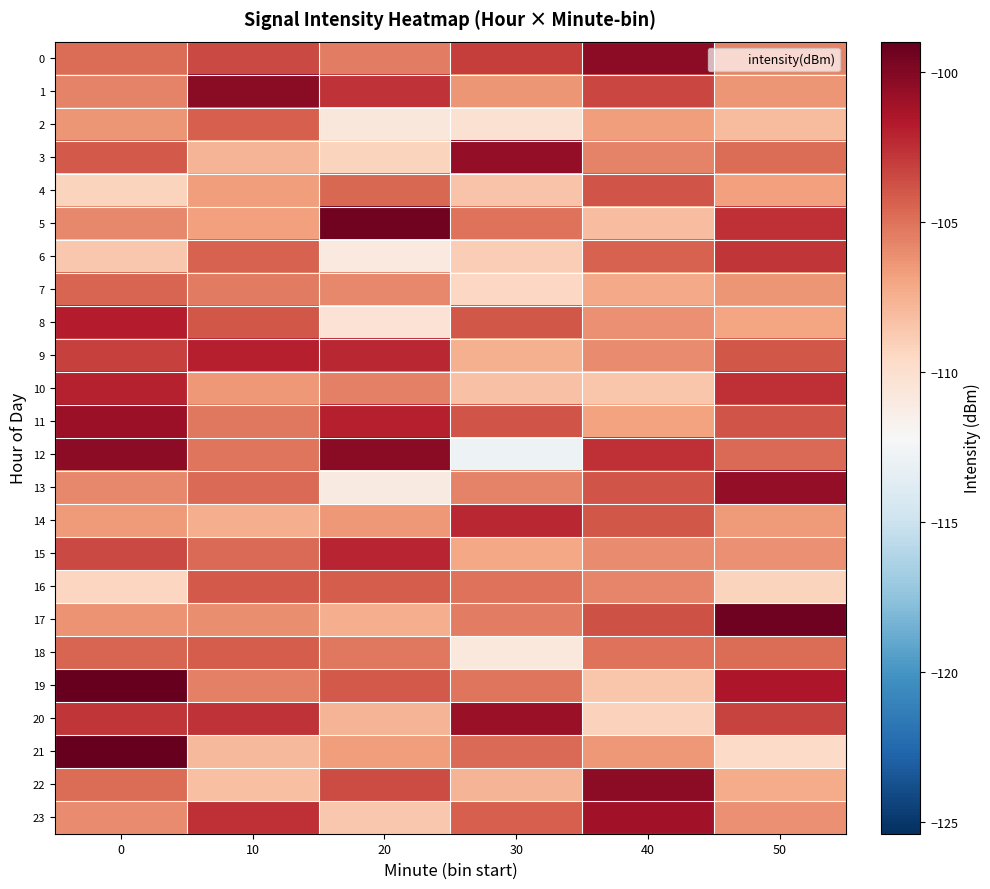

Rank the series at 40 from highest to lowest value.

22, 0, 23, 12, 1, 17, 4, 13, 14, 6, 18, 3, 16, 9, 15, 8, 21, 2, 11, 7, 5, 19, 10, 20